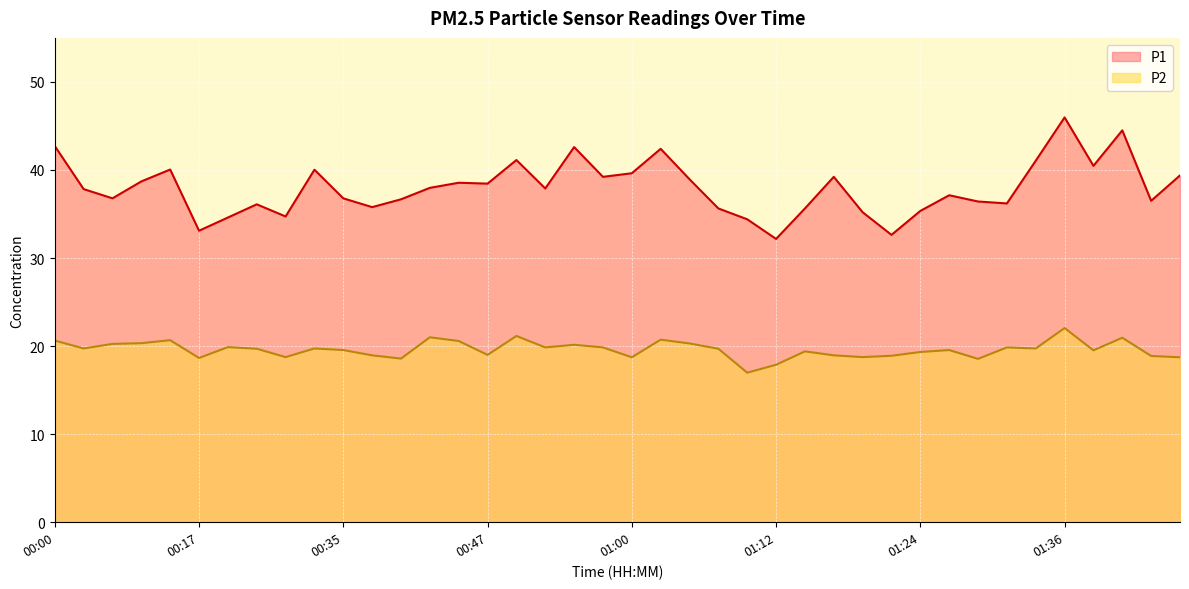

True or false: P1 and P2 cross at least once.

False